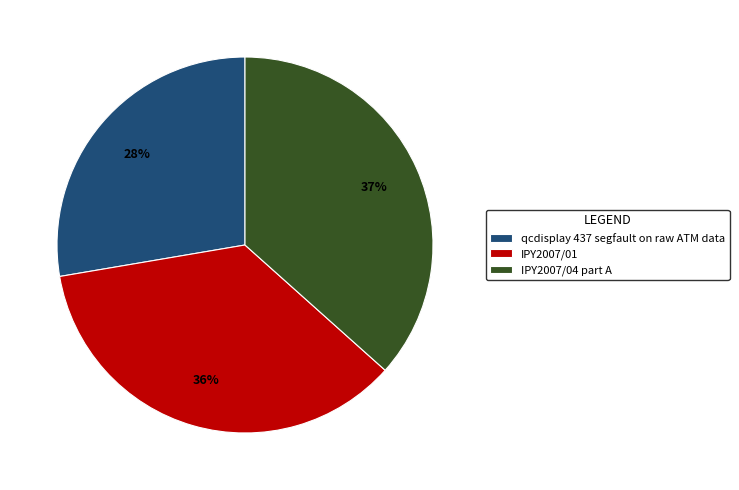

Is IPY2007/01 the majority of the pie?

No